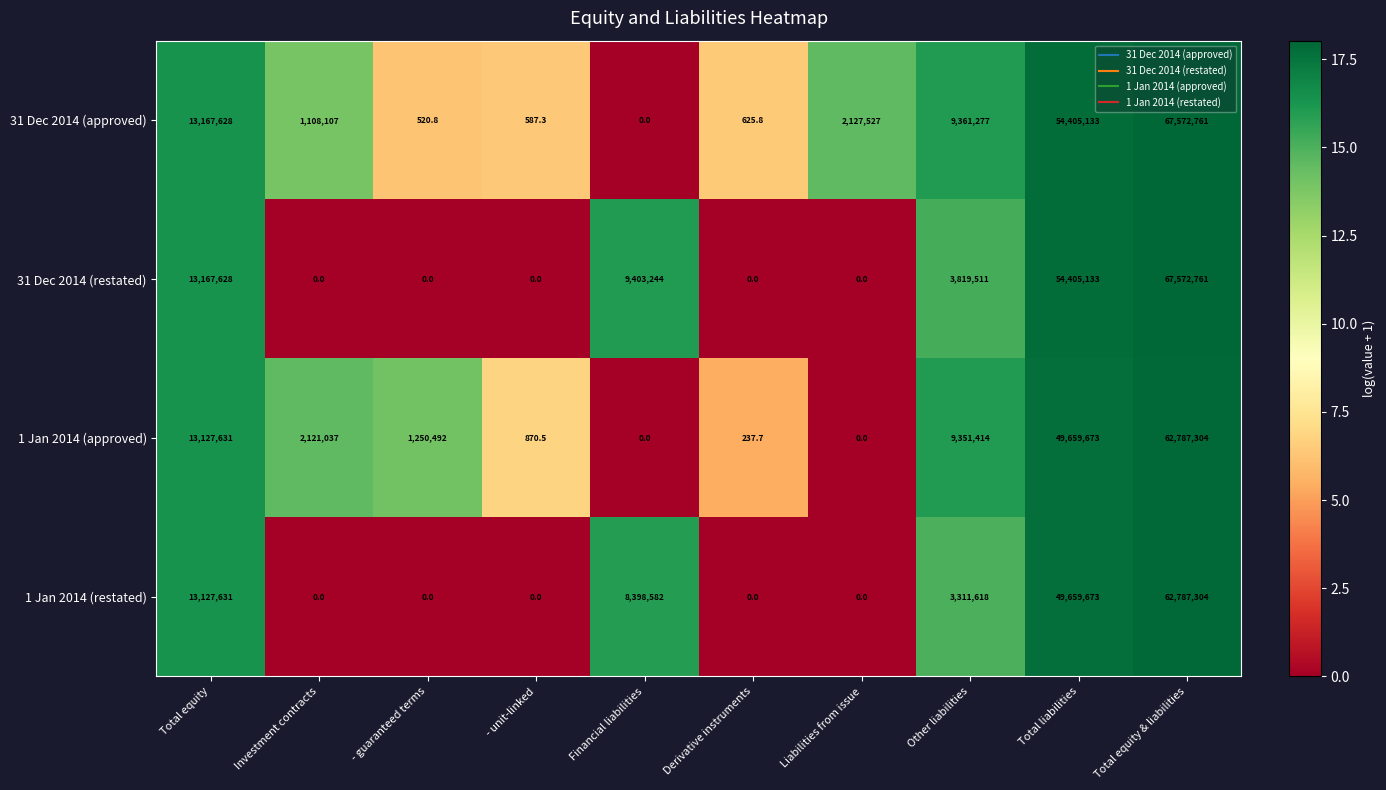

Which series has the largest total across all categories?

31 Dec 2014 (restated)